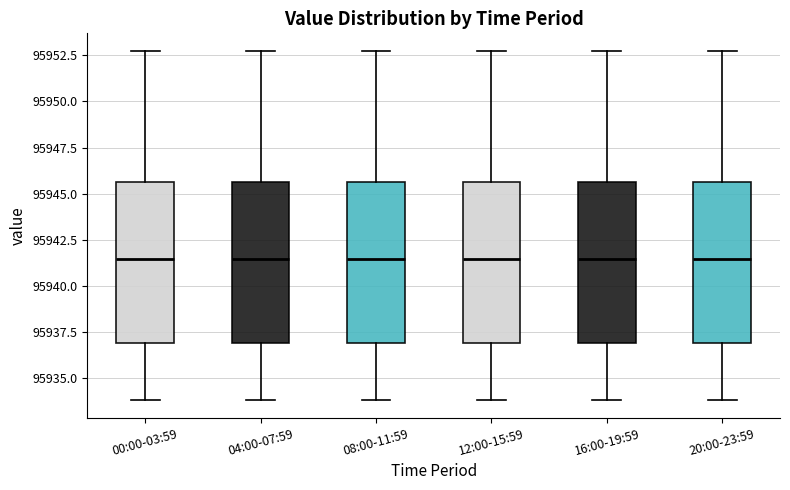

Where does the median line of the box for 12:00-15:59 sit on the y-axis? The values are not printed on the chart, so give them approximately, as read against the axis.

95941.5